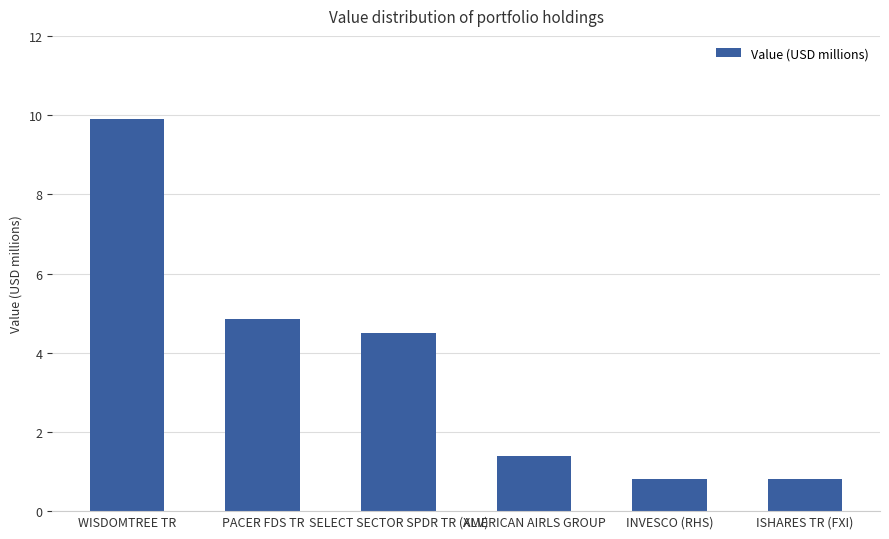

The value at PACER FDS TR is 2.0. True or false?

False